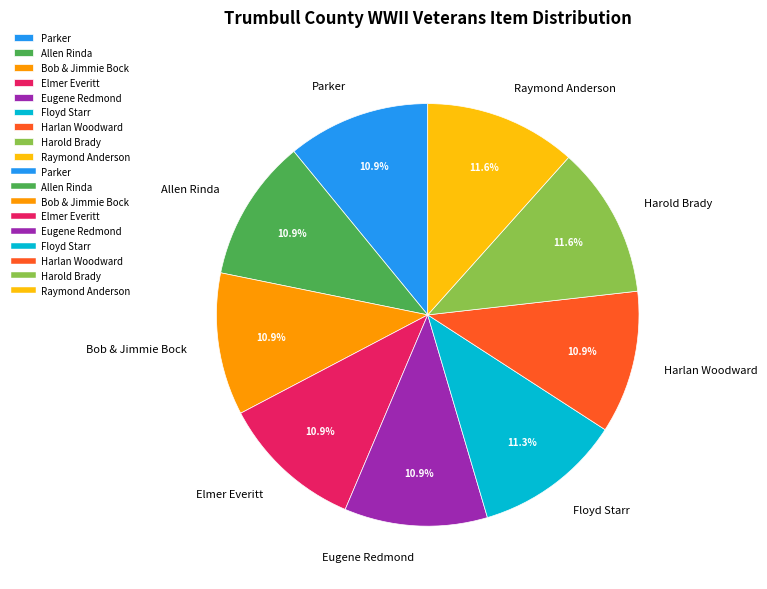

Do Harlan Woodward and Parker together represent more than half of the pie?

No